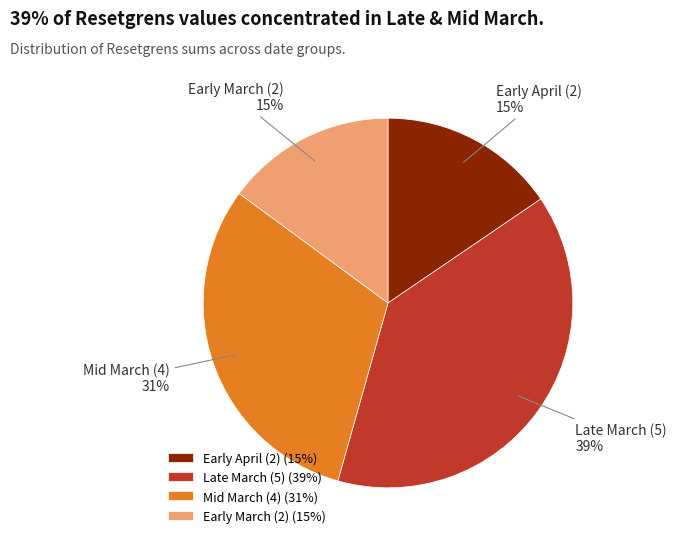

What is the ratio of the value at Mid March (4) to the value at Early March (2)?

2.1